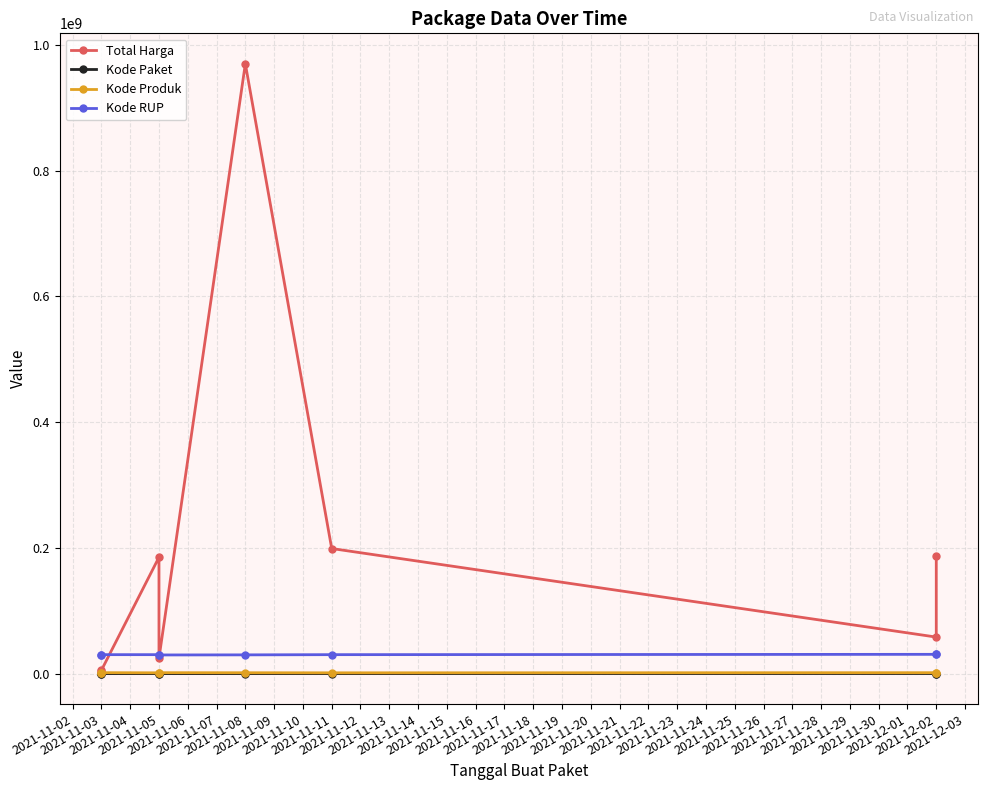

Which series has the largest total across all categories?

Total Harga